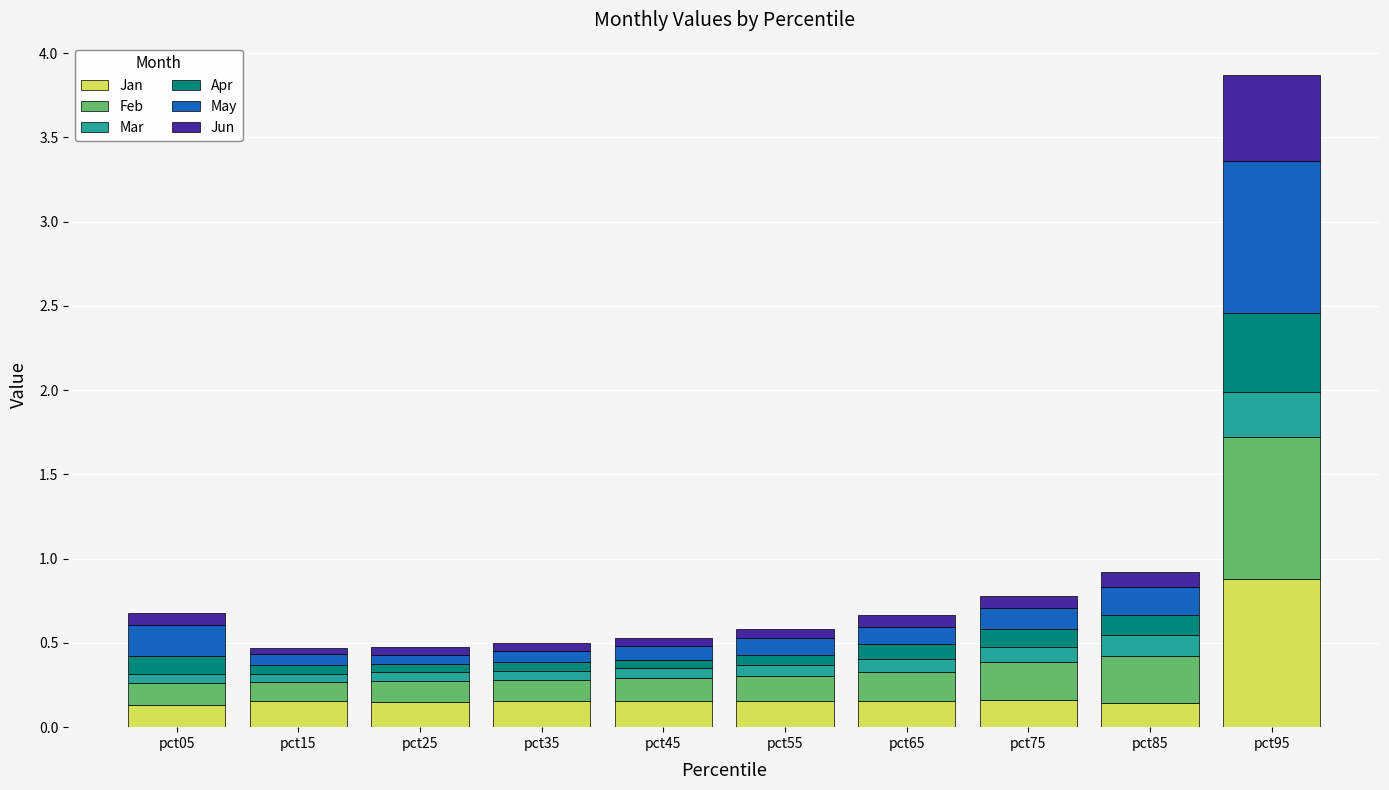

What is the maximum value for Jan?

0.9